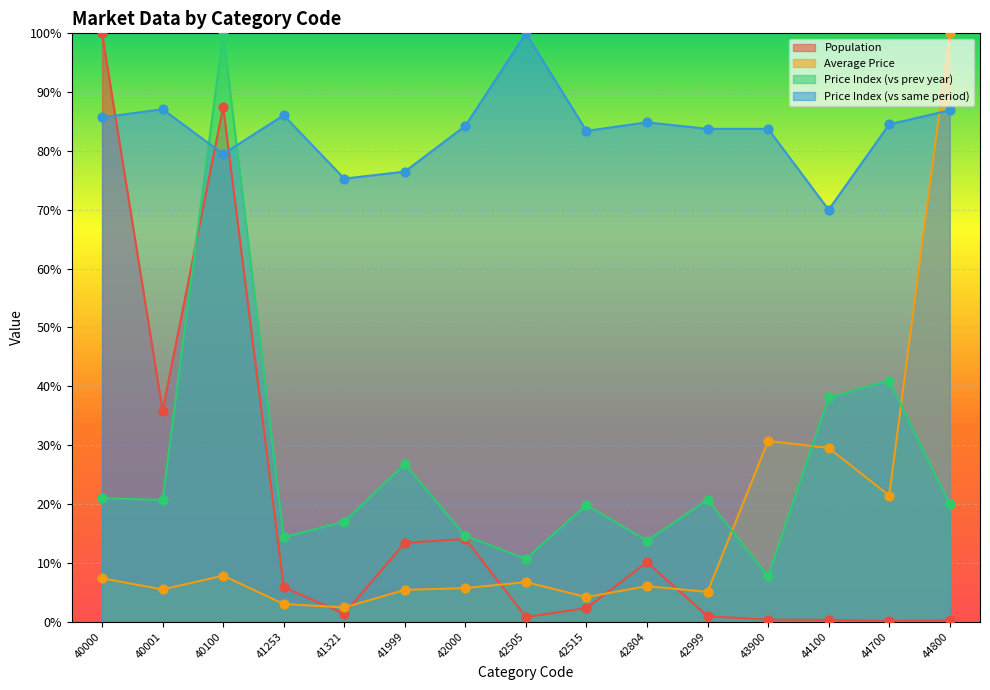

Is the value of Price Index (vs prev year) at 42000 greater than the value of Population at 44800?

Yes